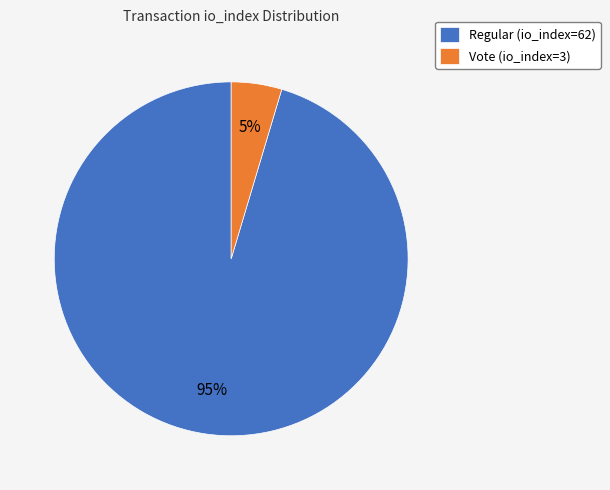

Is it true that Vote (io_index=3) is 17% of the pie?

False